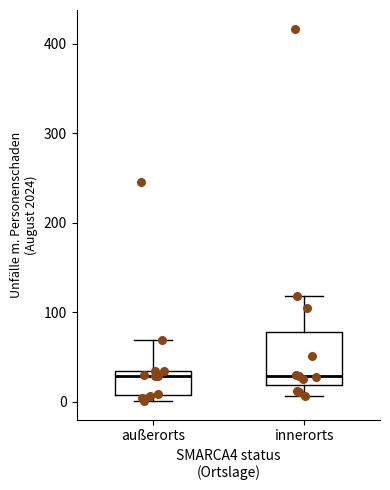

Which box is the tallest, from its lower edge to its upper edge?

innerorts